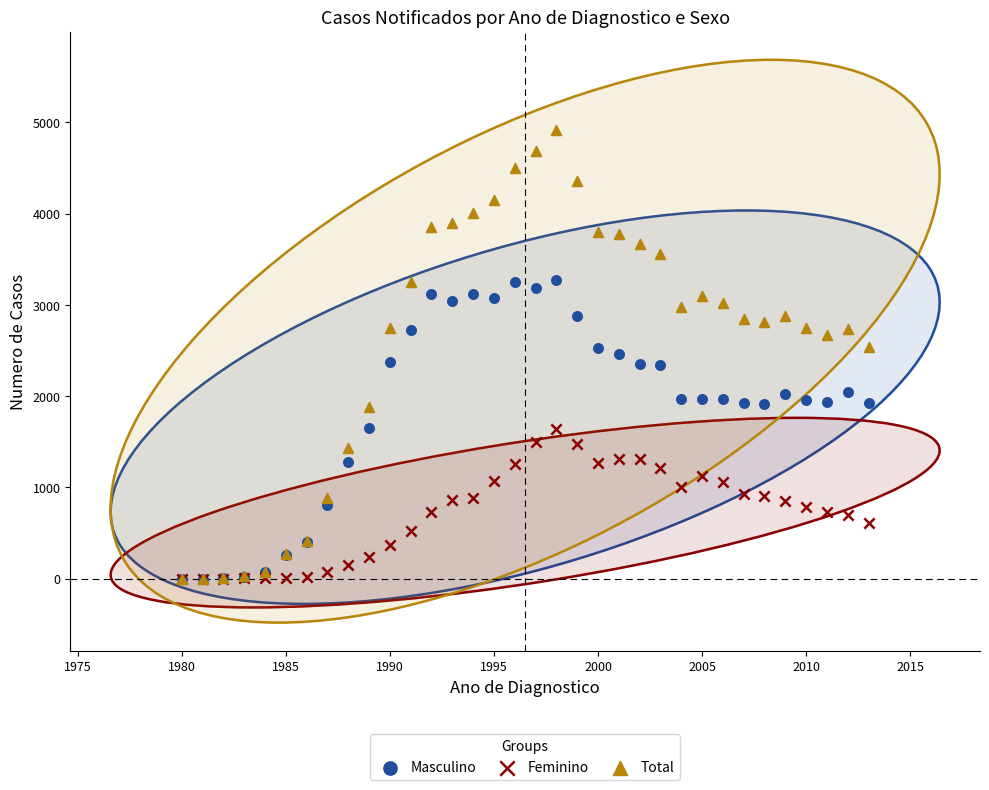

What are all the series names shown in the legend?

Masculino, Feminino, Total